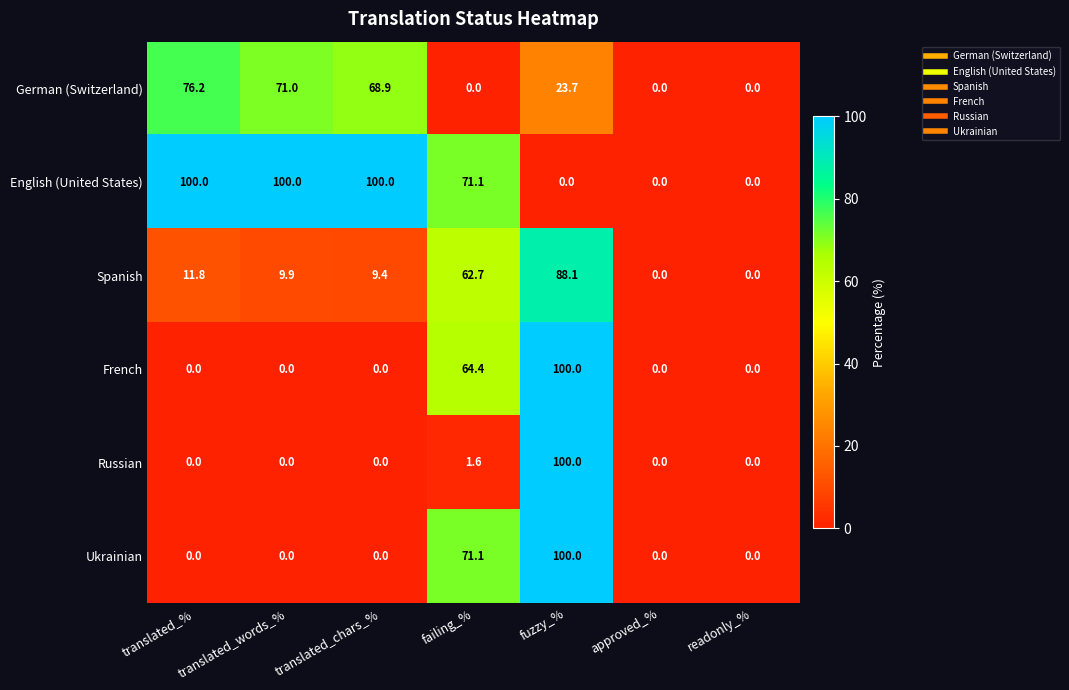

At which label is Russian closest to 50?

failing_%